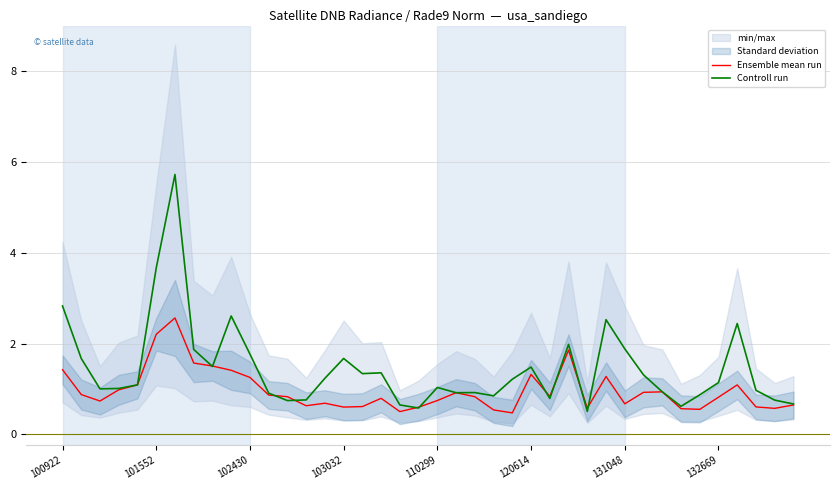

The Ensemble mean run series shows 0.9 at 32. True or false?

True